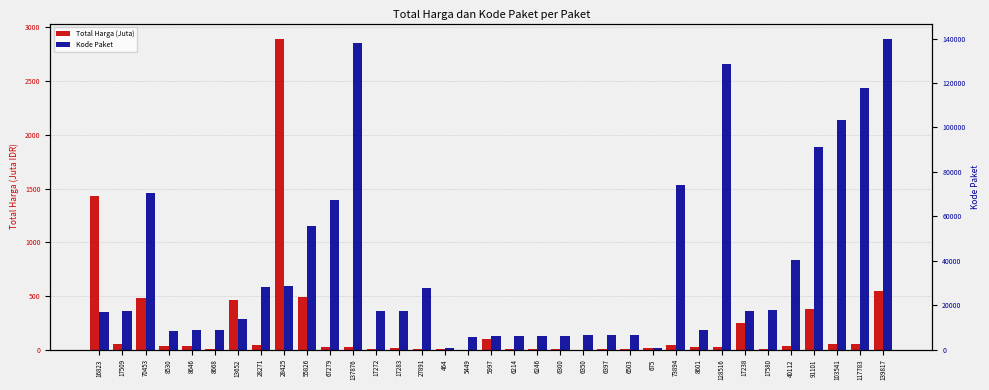

What is the difference between the Kode Paket values at 67279 and 128516?

61237.0